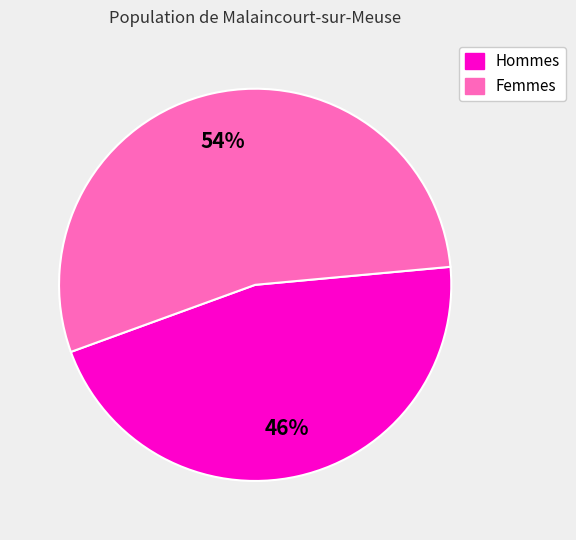

To the nearest percent, what is the average slice percentage?

50%